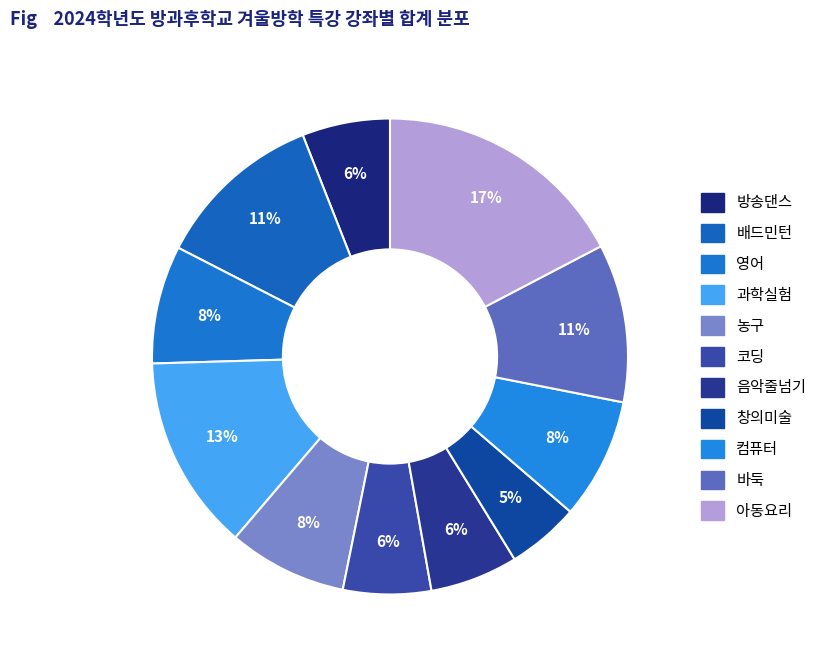

Count the number of slices in the pie.

11